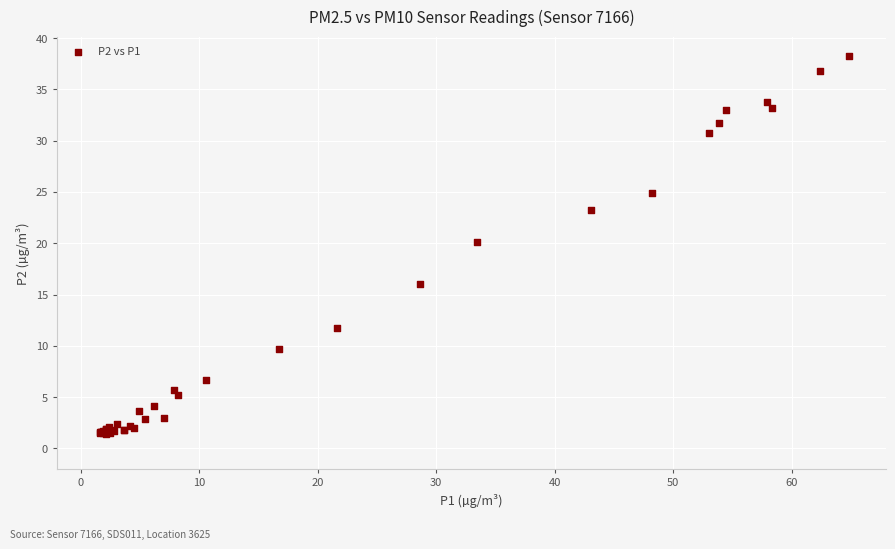

What Y value in the scatter plot is closest to 19?

20.1